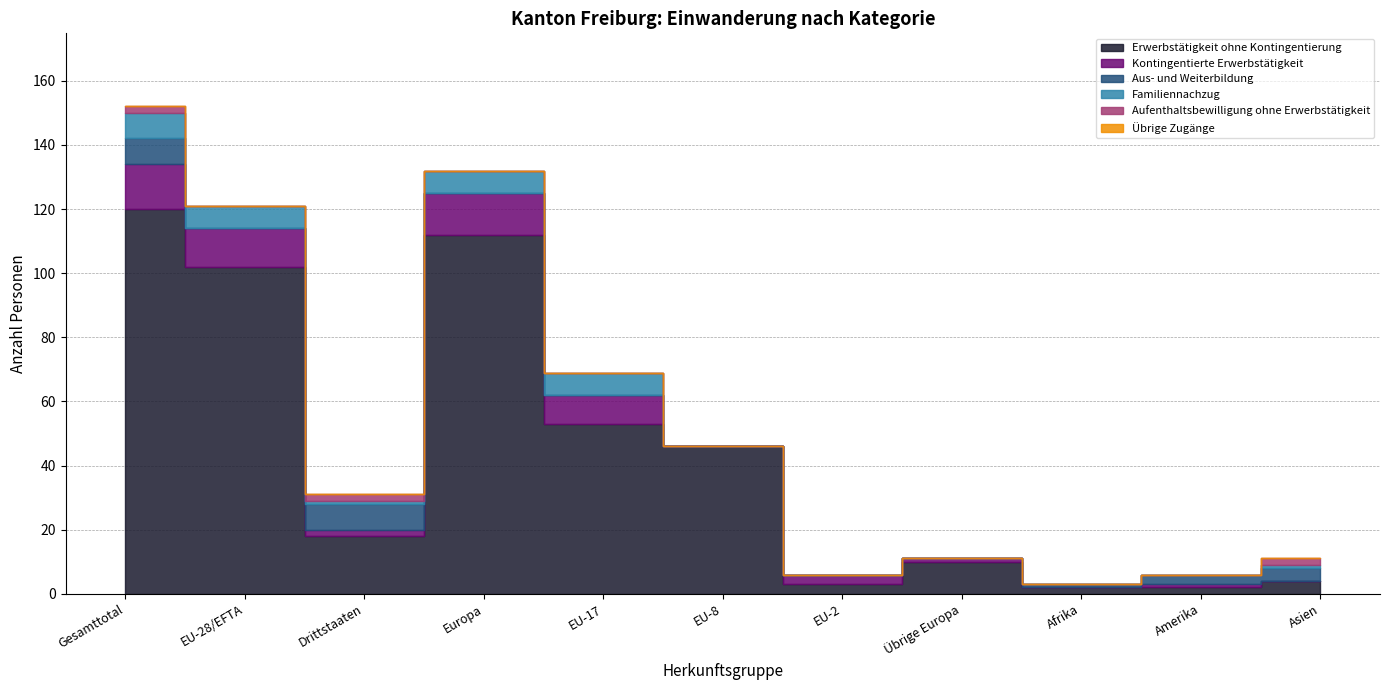

True or false: Übrige Zugänge and Familiennachzug cross at least once.

False